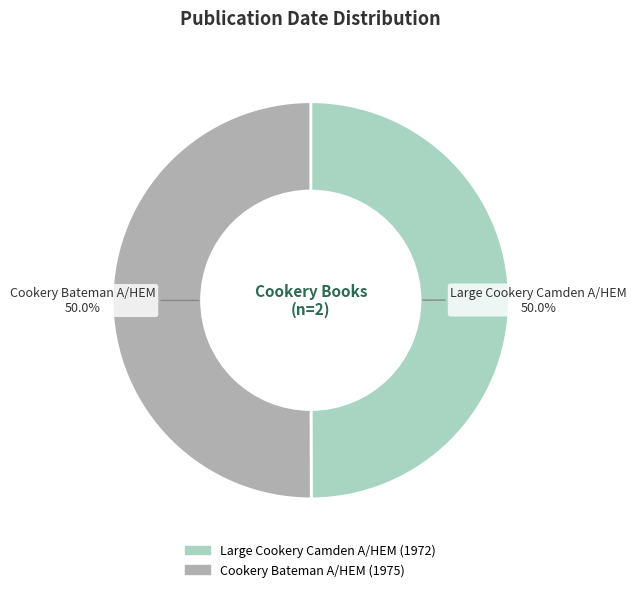

What portion of the pie excludes Cookery Bateman A/HEM?

50.0%